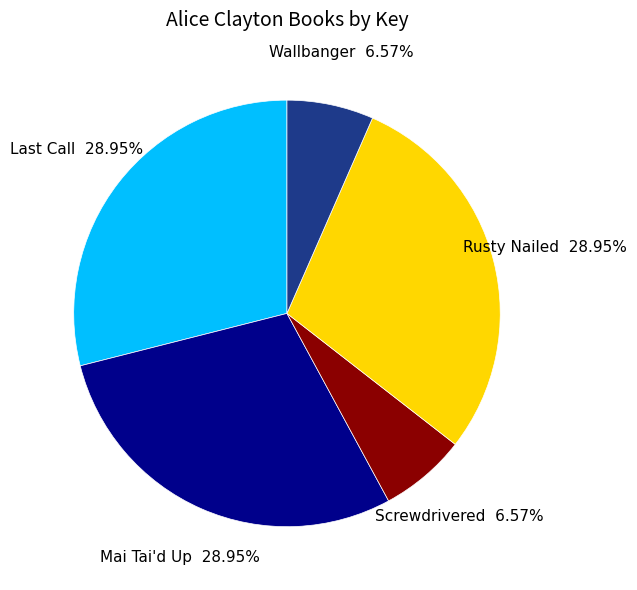

Combined, do Mai Tai'd Up and Rusty Nailed account for over 50%?

Yes